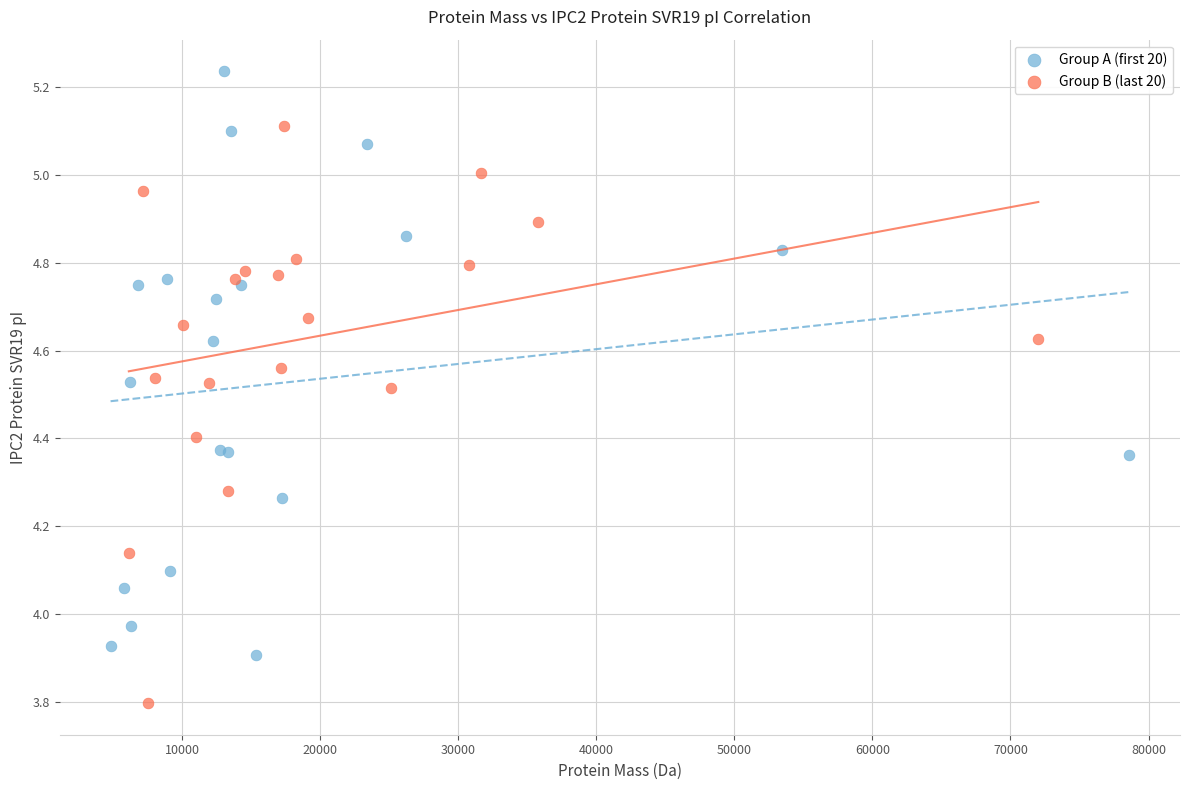

Which series reaches the maximum Y coordinate?

Group A (first 20)